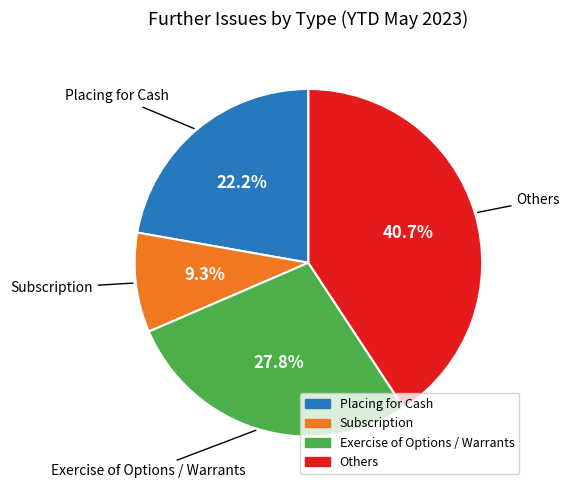

What percentage is the Placing for Cash slice, to the nearest percent?

22%